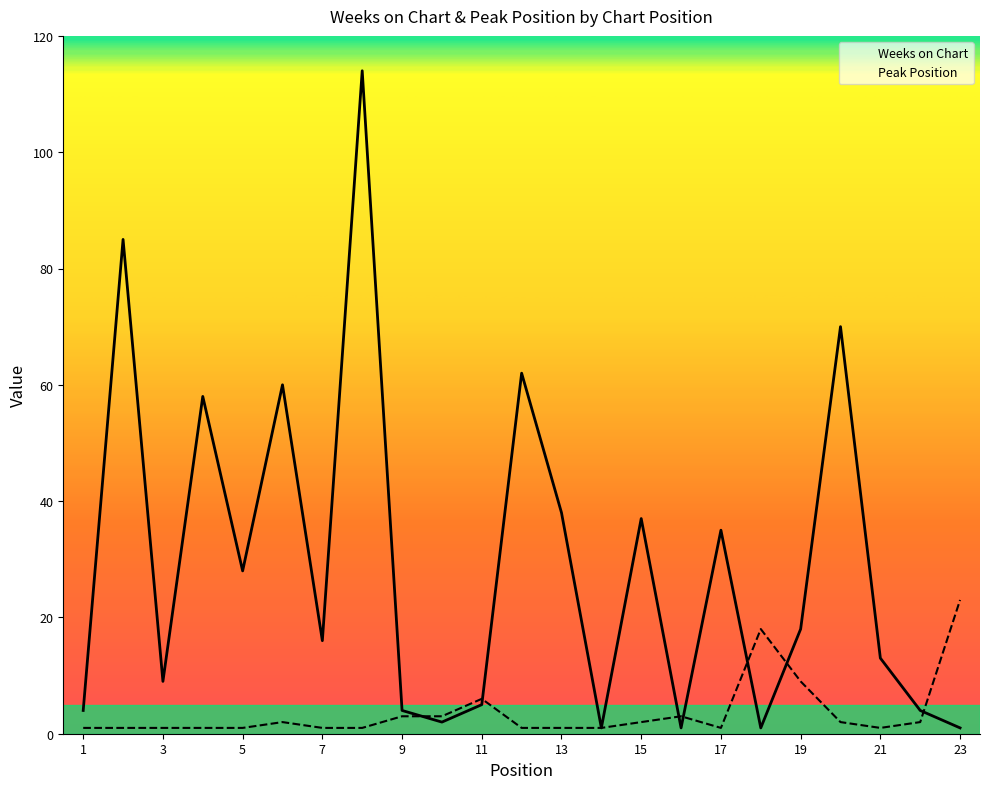

Where is the first local maximum for Weeks on Chart?

2